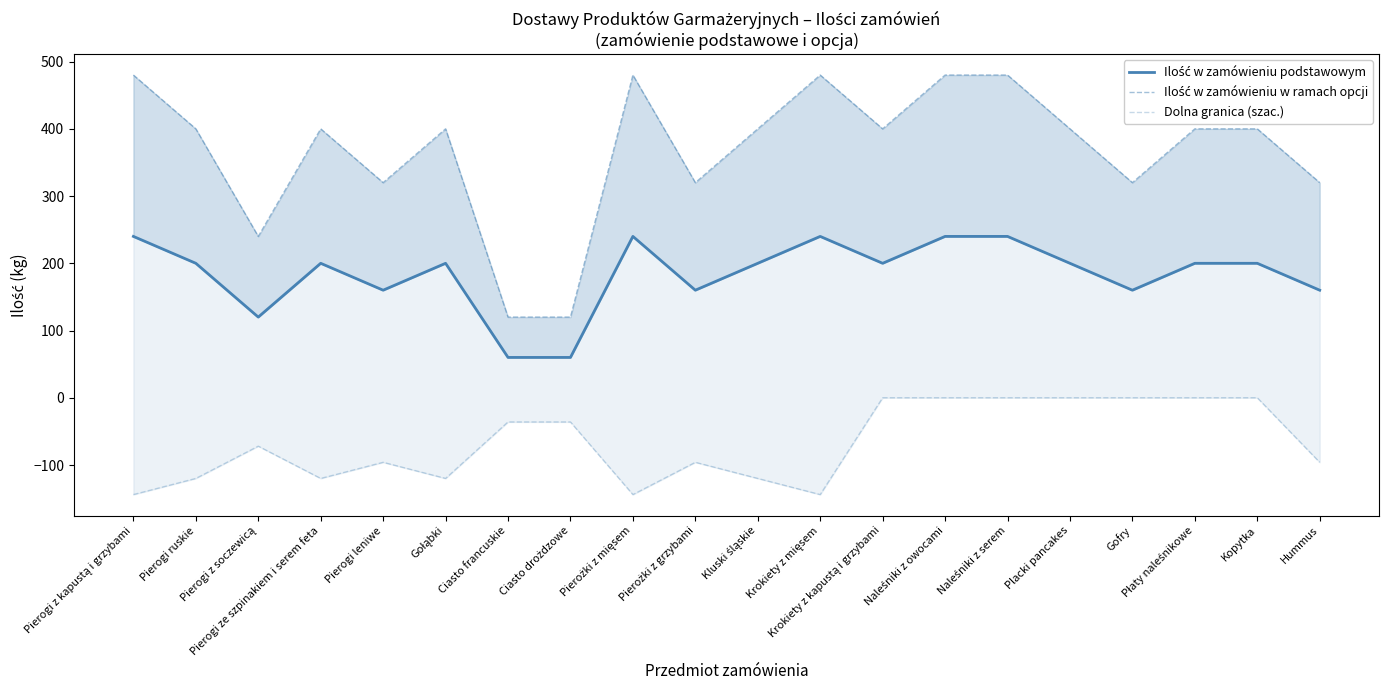

What is the difference between the maximum and minimum values in the Ilość w zamówieniu w ramach opcji series?

360